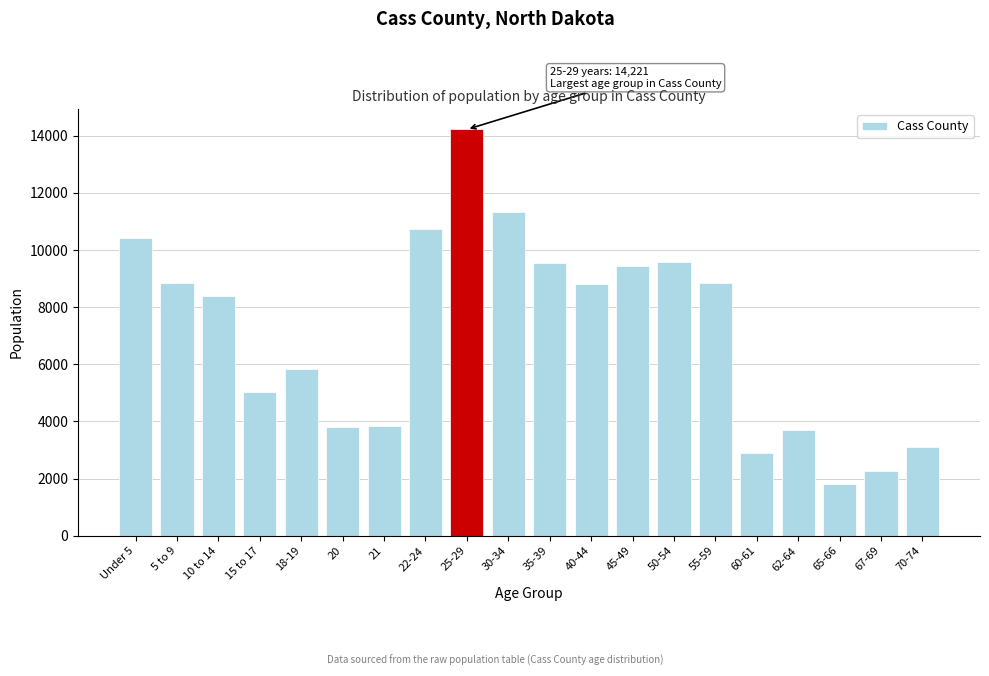

What is the label of the 16th bar from the right?

18-19